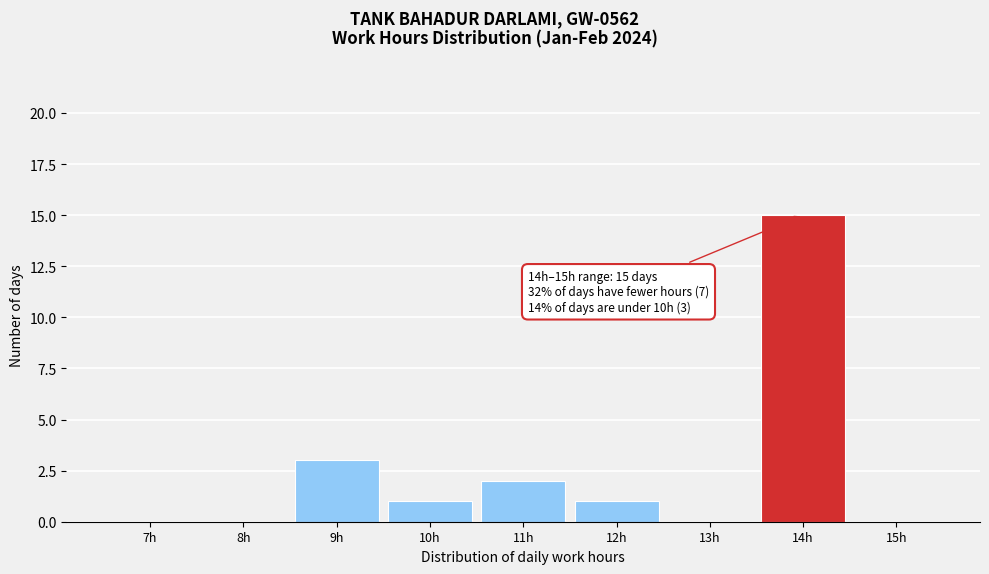

Reading right to left, what are all the values shown in this chart?

15h=0	14h=15	13h=0	12h=1	11h=2	10h=1	9h=3	8h=0	7h=0